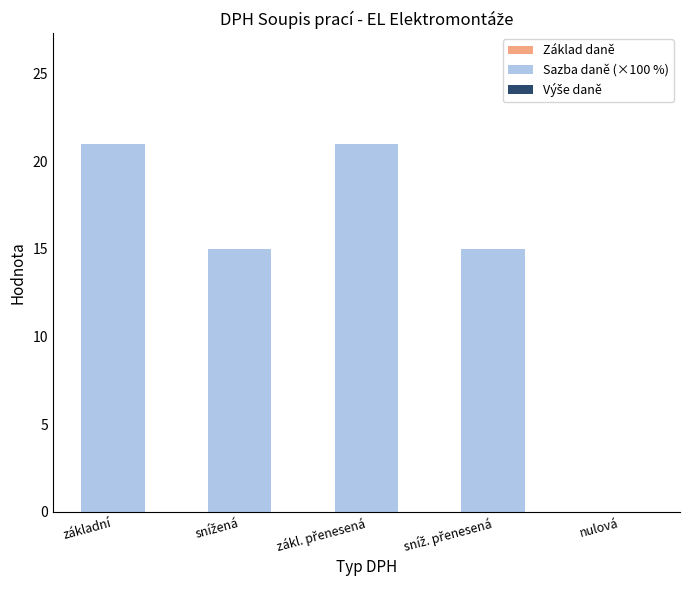

What is the sum of all values?

72